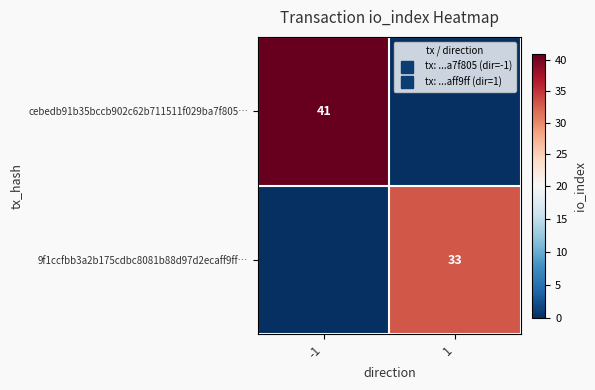

True or false: 9f1ccfbb3a2b175cdbc8081b88d97d2ecaff9ff… has a value of 33 at 1.

True